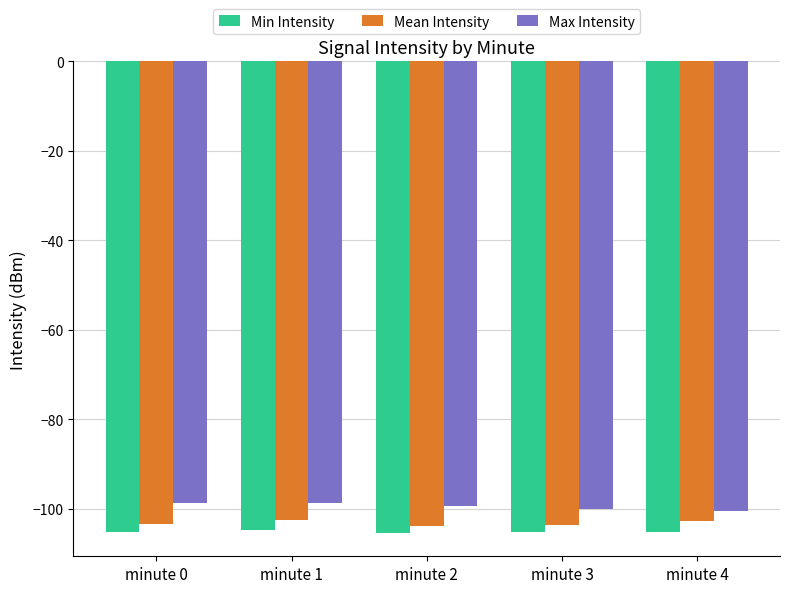

The value of Mean Intensity at minute 4 is -102.8. True or false?

True